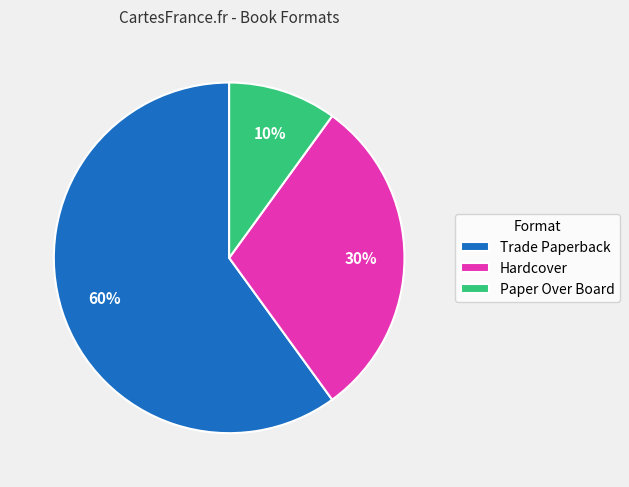

Which has a higher value, Trade Paperback or Hardcover?

Trade Paperback